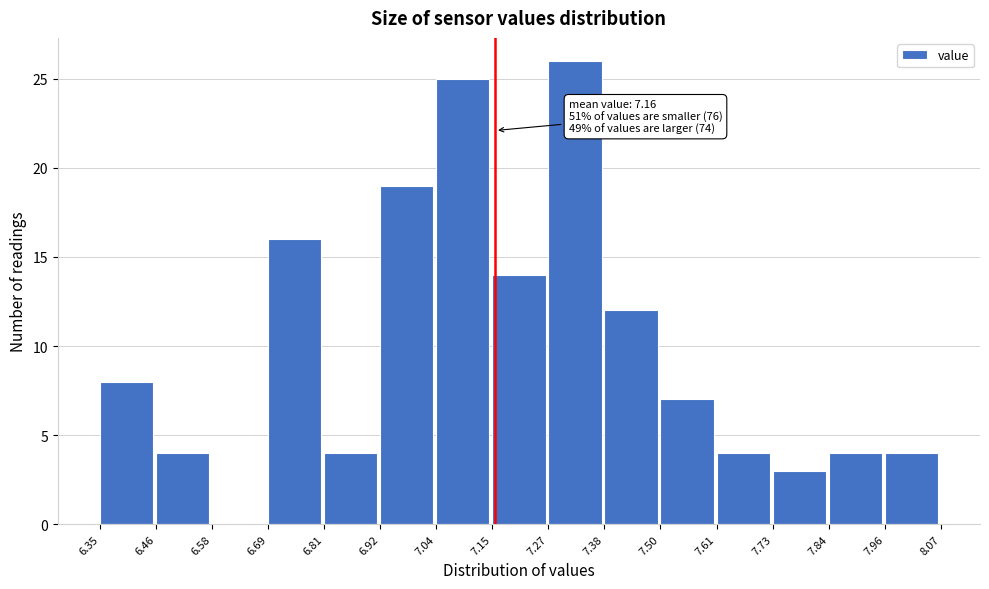

Over which range of the x-axis is the bar tallest?

7.27 to 7.38